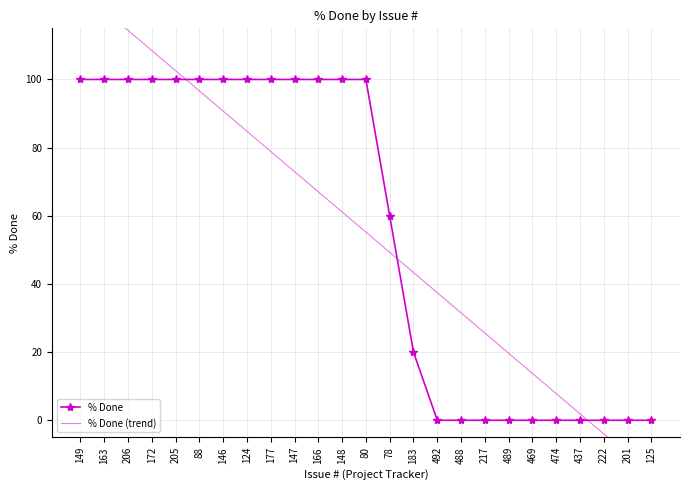

Where is % Done (trend) nearest to the value 55?

80